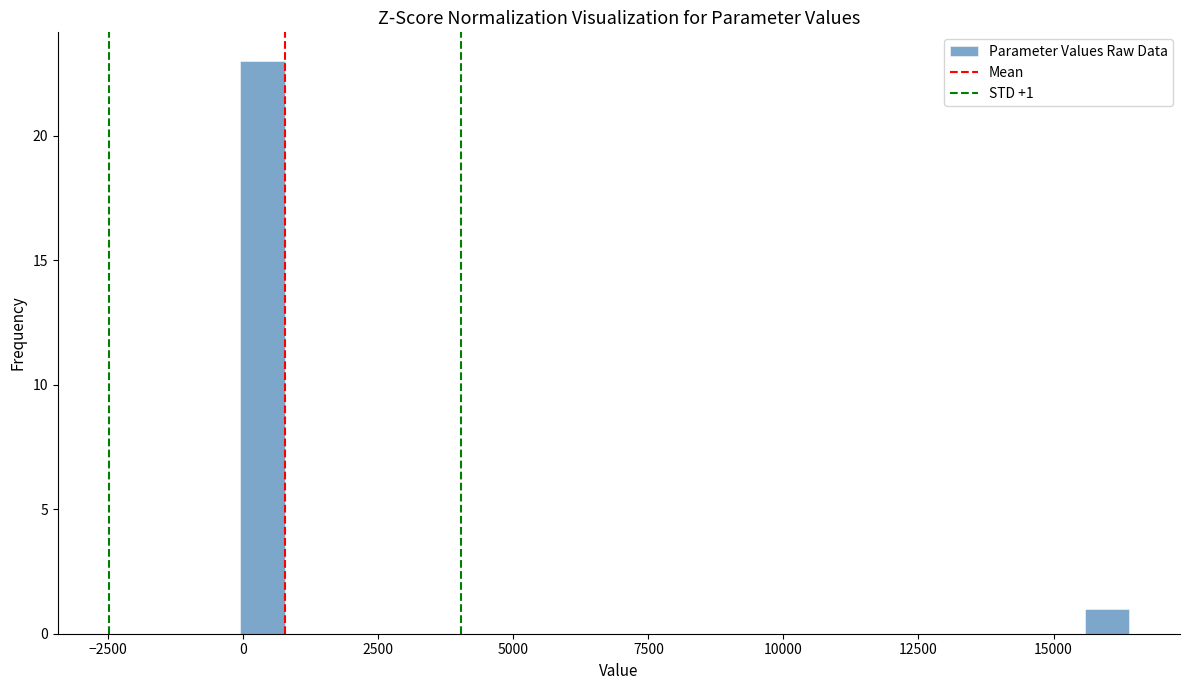

Around what value on the x-axis is the tallest bar? Give the approximate position of its centre, as read against the axis.

500